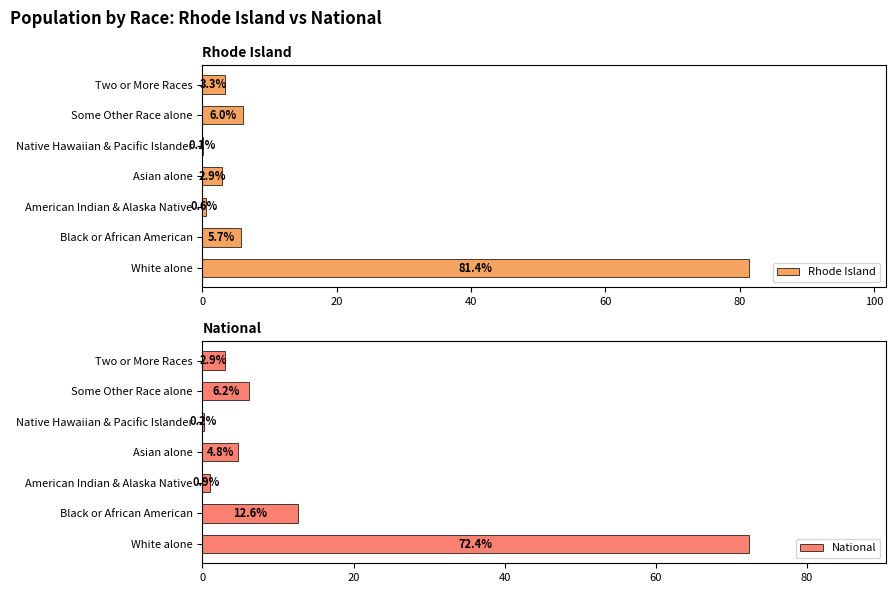

Reading left to right, transcribe all the data shown in this chart.

Rhode Island: 0=81.4	20=5.7	40=0.6	60=2.9	80=0.1	100=6.0	120=3.3
National: 0=72.4	20=12.6	40=0.9	60=4.8	80=0.2	100=6.2	120=2.9